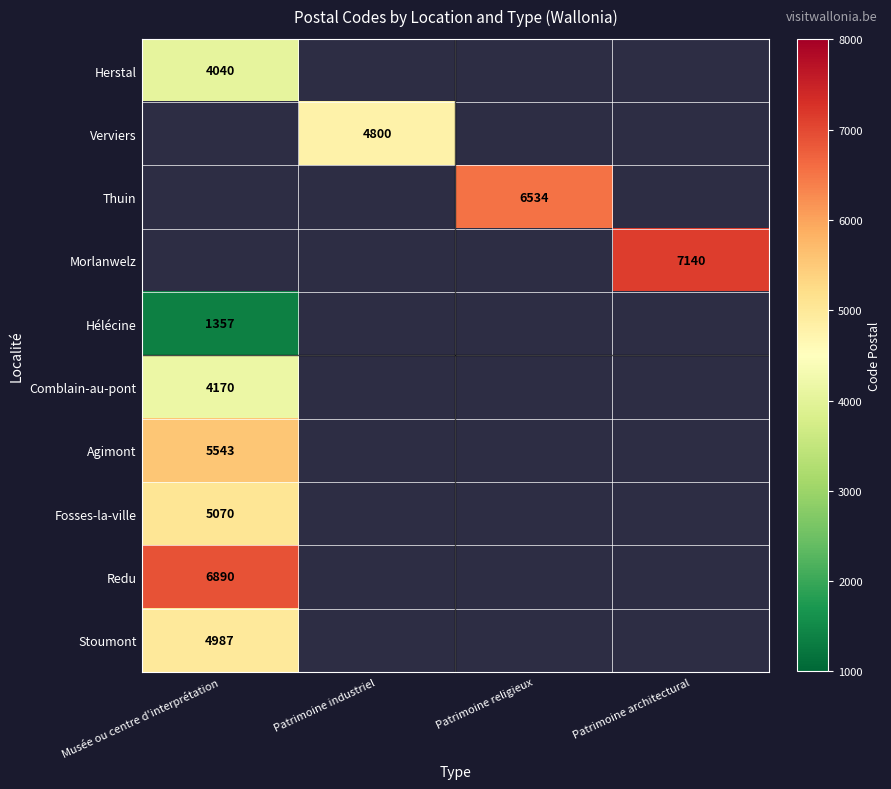

The Comblain-au-pont series shows 6756 at Musée ou centre d'interprétation. True or false?

False